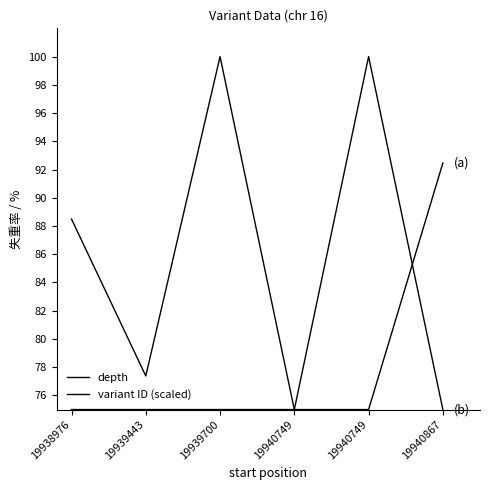

Does the chart display data point markers on the line(s)?

No